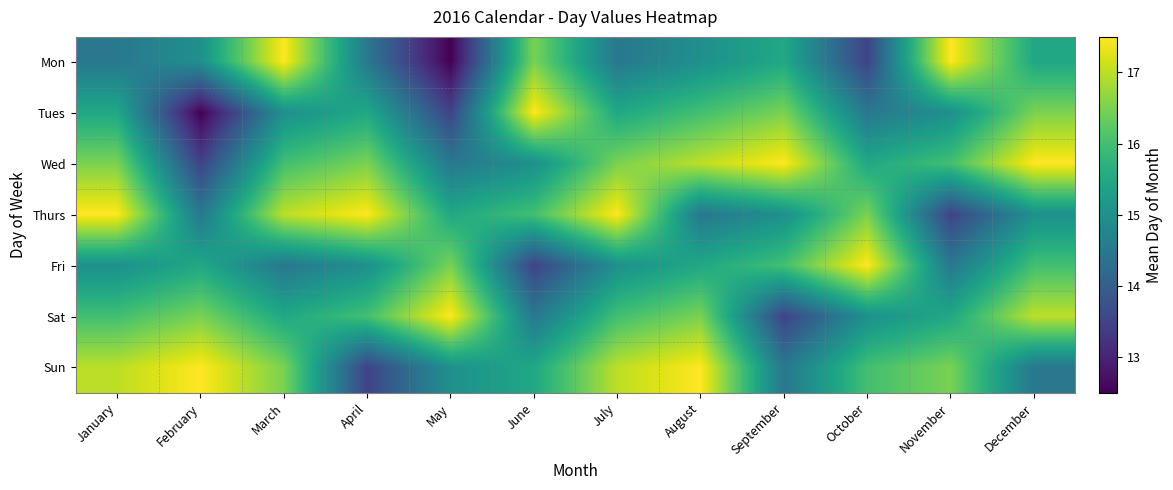

Reading left to right, transcribe all the data shown in this chart.

Mon: January=14.5	February=15.0	March=17.5	April=14.5	May=12.5	June=16.5	July=14.5	August=15.0	September=15.5	October=13.5	November=17.5	December=15.5
Tues: January=15.5	February=12.5	March=15.0	April=15.5	May=13.5	June=17.5	July=15.5	August=16.0	September=16.5	October=14.5	November=15.0	December=16.5
Wed: January=16.5	February=13.5	March=16.0	April=16.5	May=14.5	June=15.0	July=16.5	August=17.0	September=17.5	October=15.5	November=16.0	December=17.5
Thurs: January=17.5	February=14.5	March=17.0	April=17.5	May=15.5	June=16.0	July=17.5	August=14.5	September=15.0	October=16.5	November=13.5	December=15.0
Fri: January=15.0	February=15.5	March=14.5	April=15.0	May=16.5	June=13.5	July=15.0	August=15.5	September=16.0	October=17.5	November=14.5	December=16.0
Sat: January=16.0	February=16.5	March=15.5	April=16.0	May=17.5	June=14.5	July=16.0	August=16.5	September=13.5	October=15.0	November=15.5	December=17.0
Sun: January=17.0	February=17.5	March=16.5	April=13.5	May=15.0	June=15.5	July=17.0	August=17.5	September=14.5	October=16.0	November=16.5	December=14.5